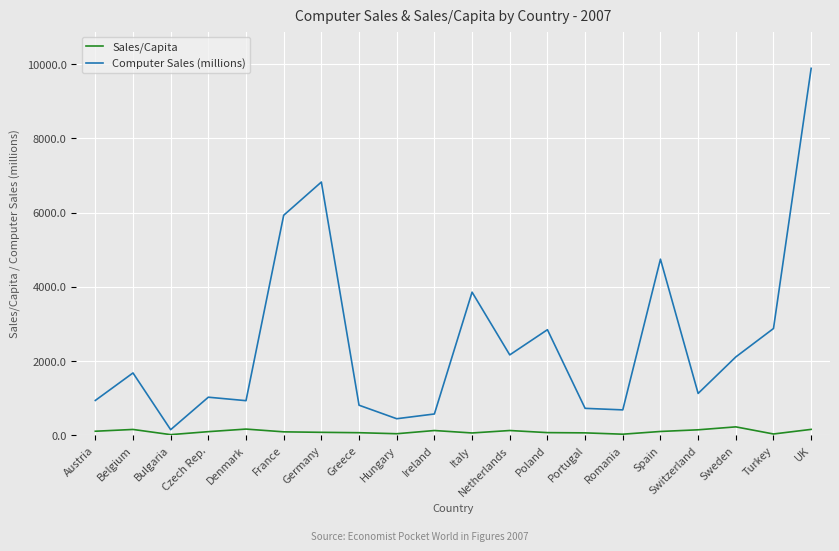

What is the greatest value displayed?

9887.2